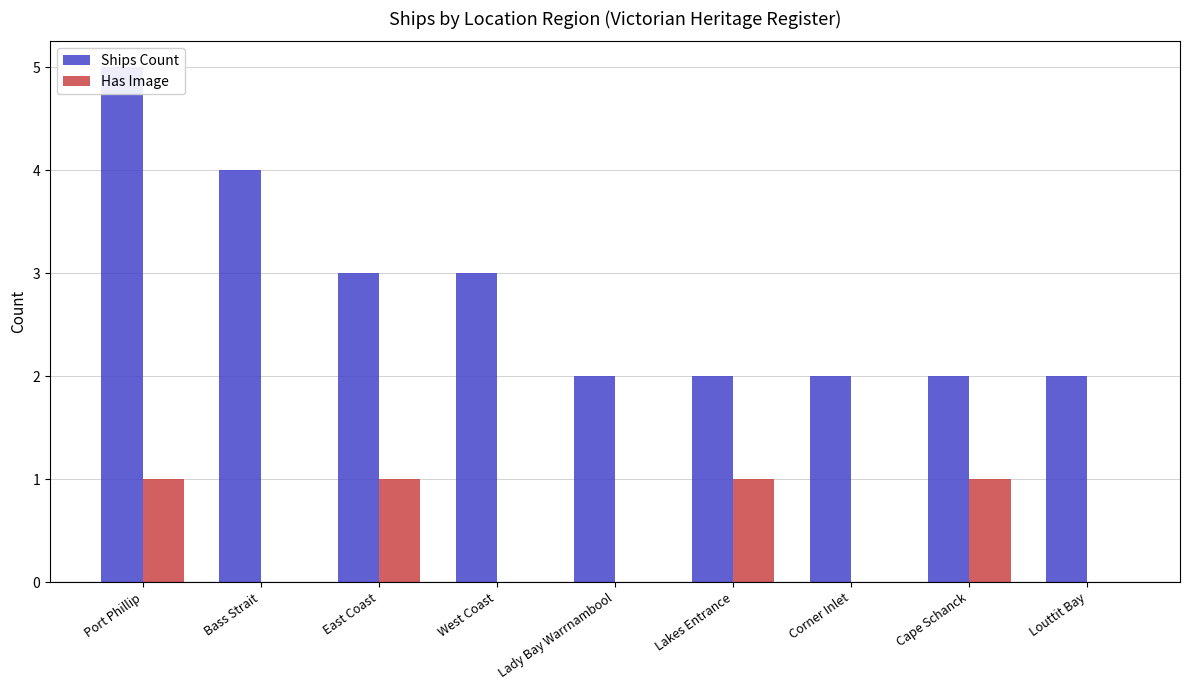

Between Bass Strait and Lakes Entrance, which is larger?

Bass Strait